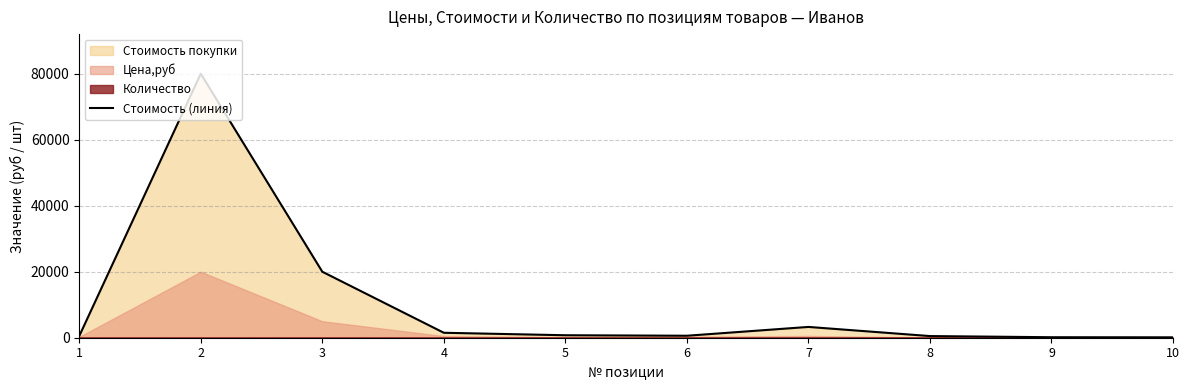

Rank the categories by value from highest to lowest.

2, 3, 7, 4, 5, 6, 1, 8, 9, 10